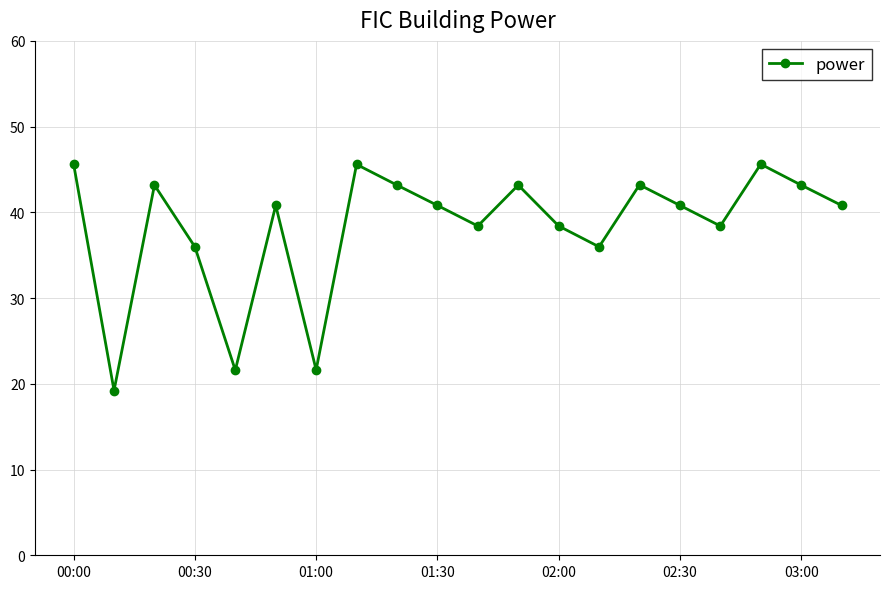

Reading left to right, extract all data points from this chart.

45.6	19.2	43.2	36.0	21.6	40.8	21.6	45.6	43.2	40.8	38.4	43.2	38.4	36.0	43.2	40.8	38.4	45.6	43.2	40.8